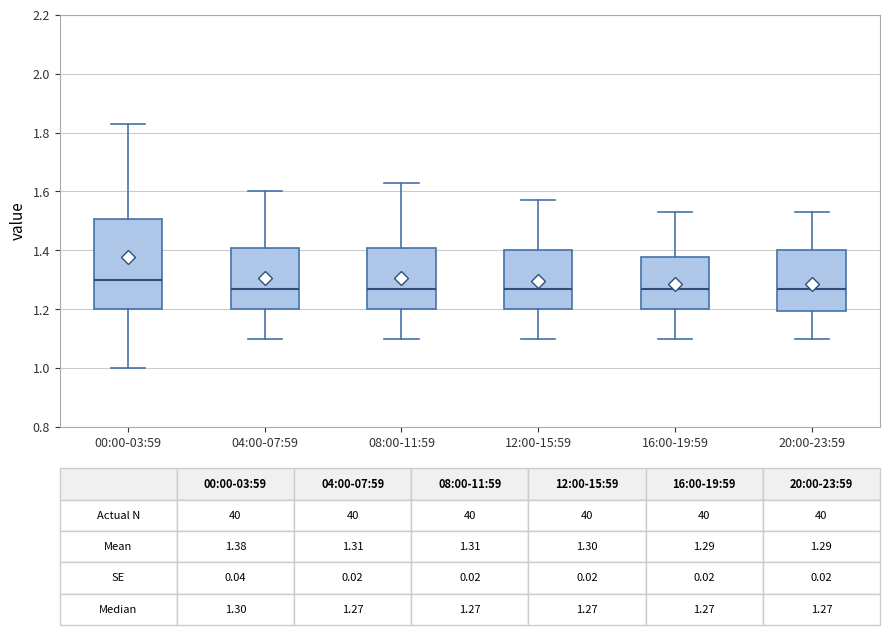

Which box is the tallest, from its lower edge to its upper edge?

00:00-03:59